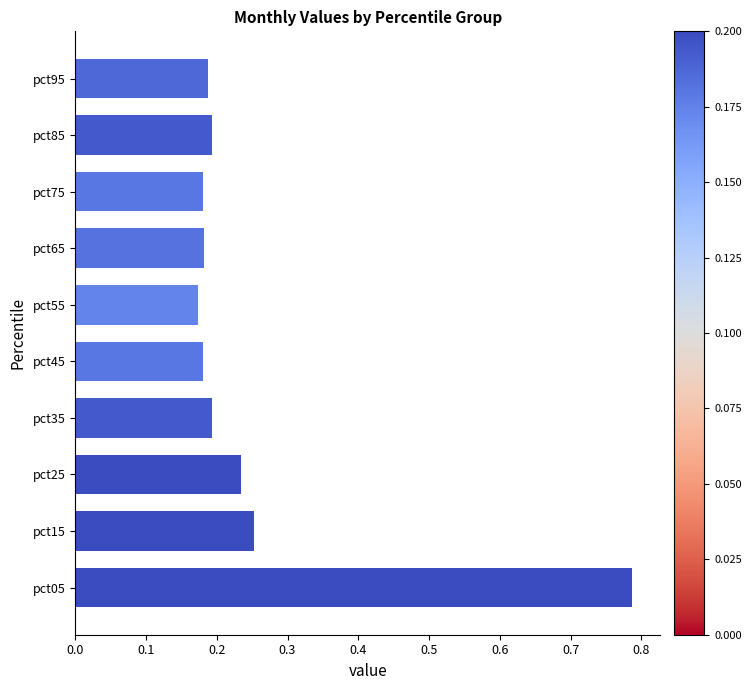

Count the values in the range 0 to 1.

10